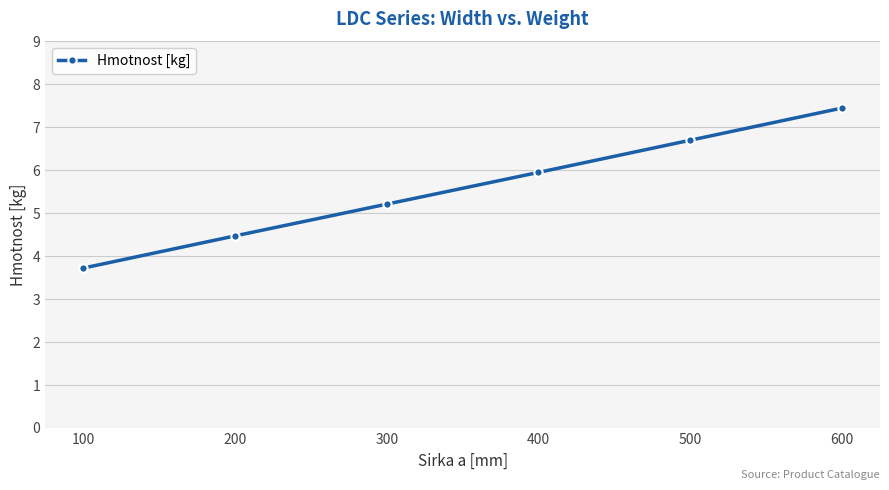

What is the sum of all values?

33.5